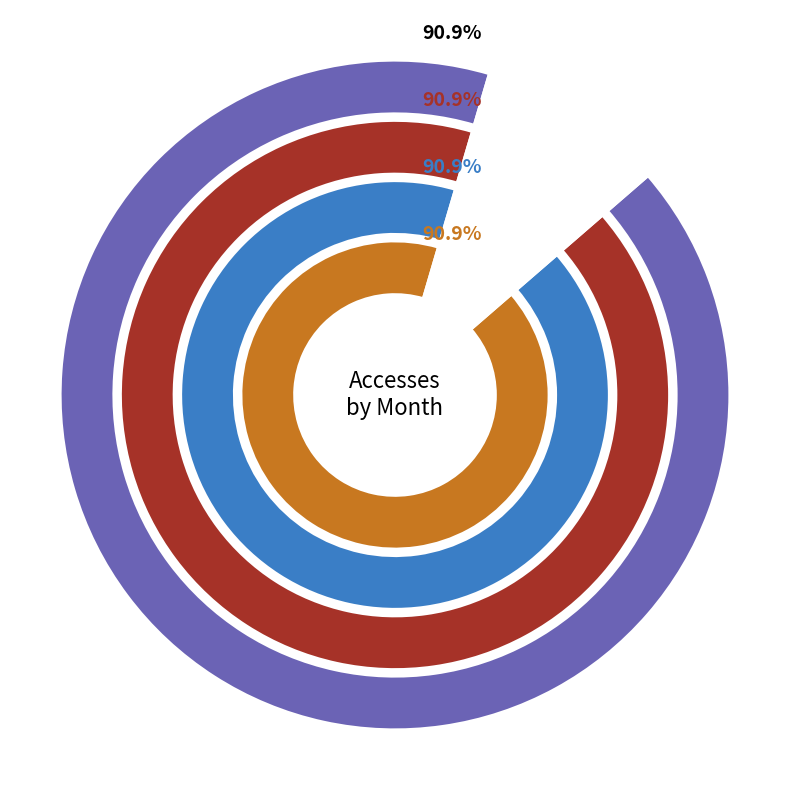

Is it true that 2024-03-01 is 9% of the pie?

True